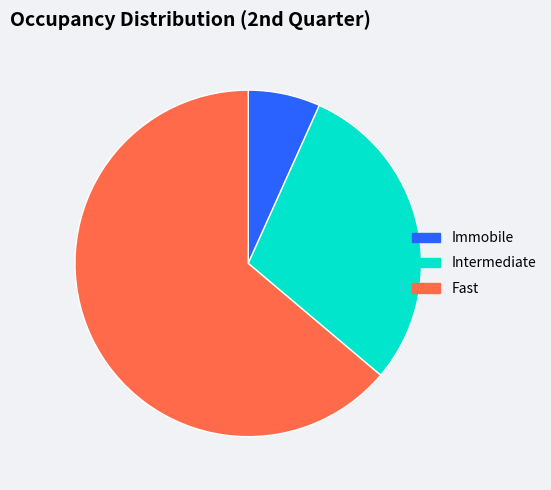

How many slices are in this pie chart?

3